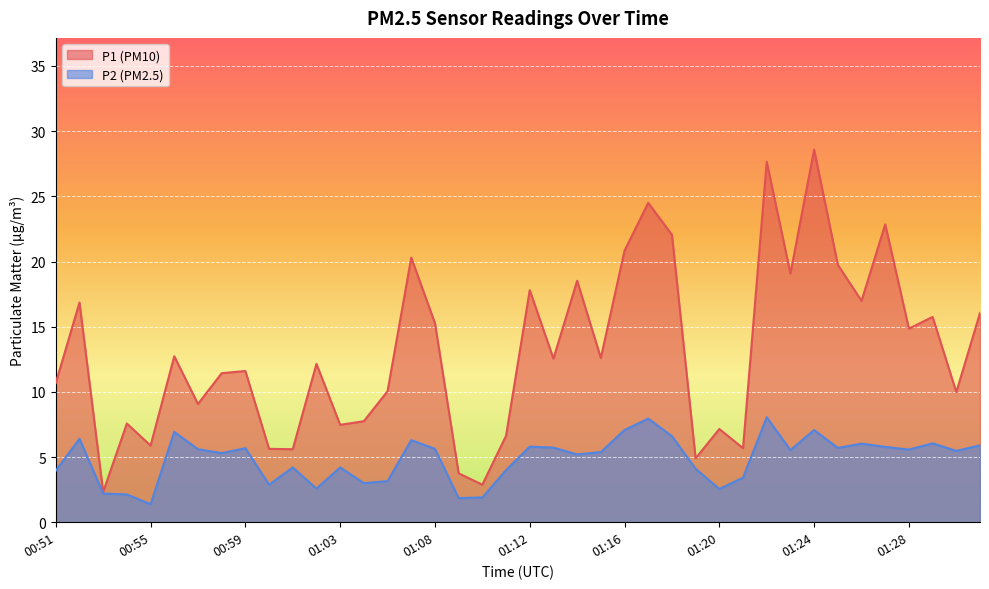

What is the label of the 18th point from the right?

01:14